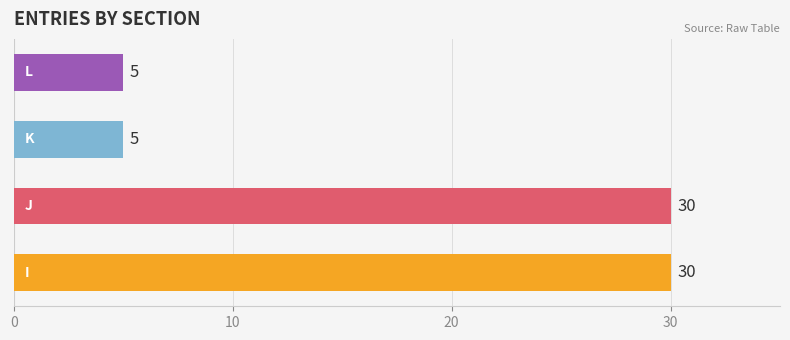

What is the average value?

18